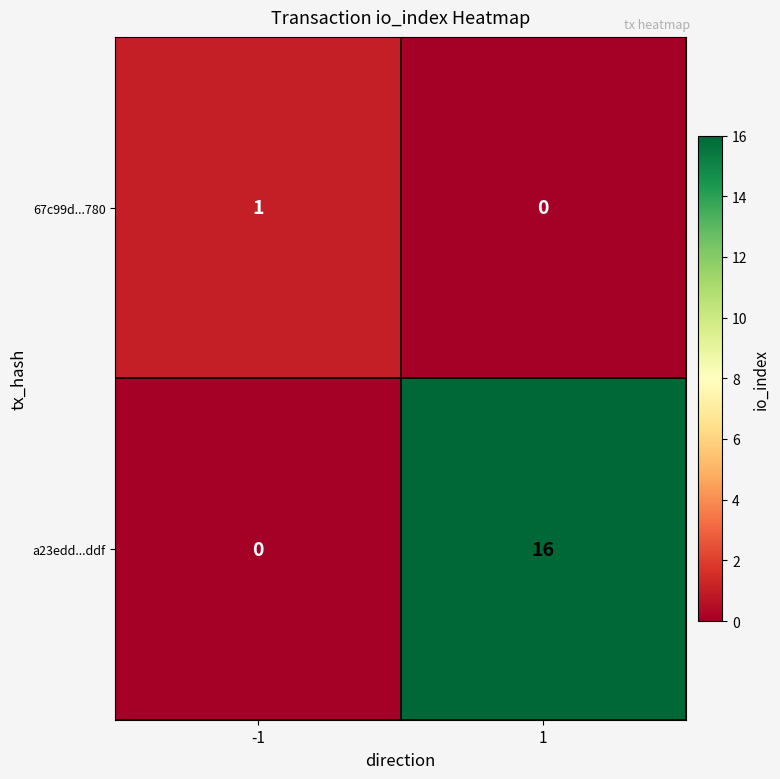

How many values in the a23edd...ddf series are below 16?

1